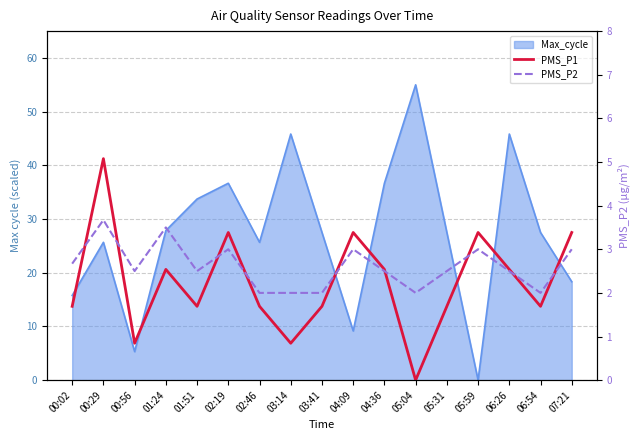

What is the total value across all series at 01:24?

24.1